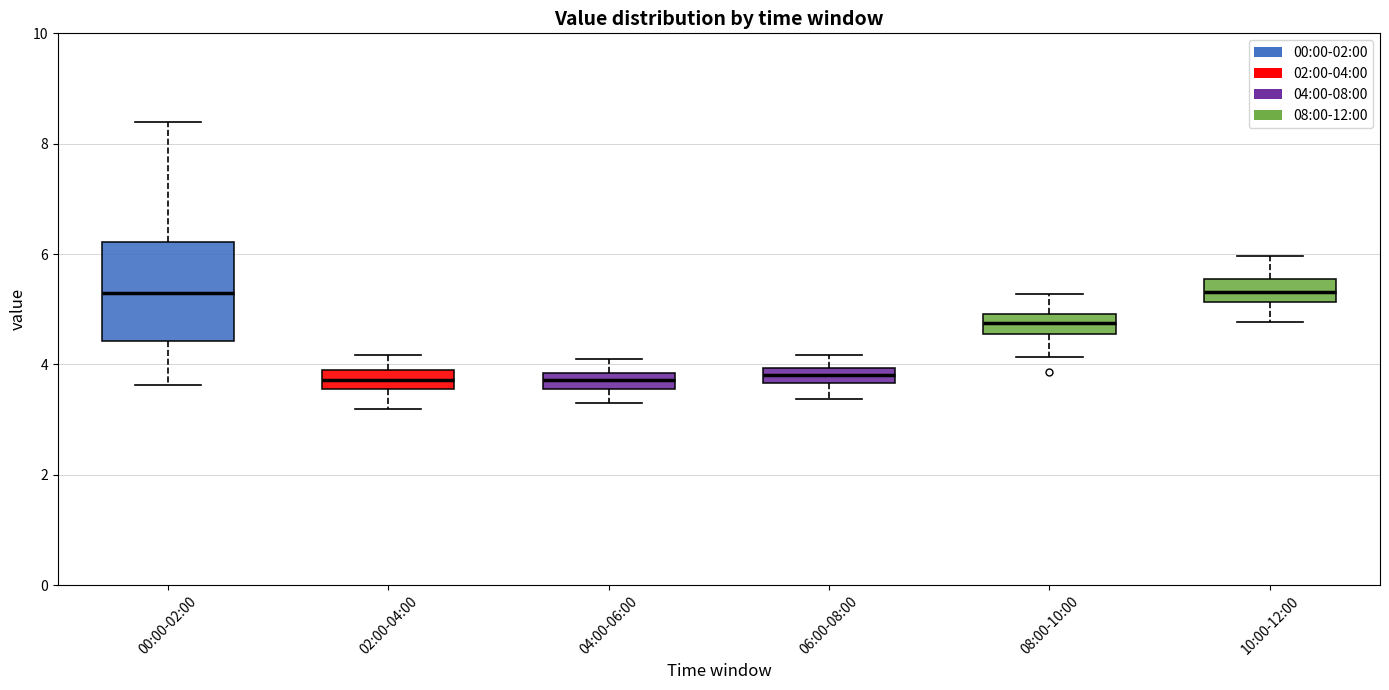

Comparing the boxes themselves (not the whiskers), which one is the tallest?

00:00-02:00